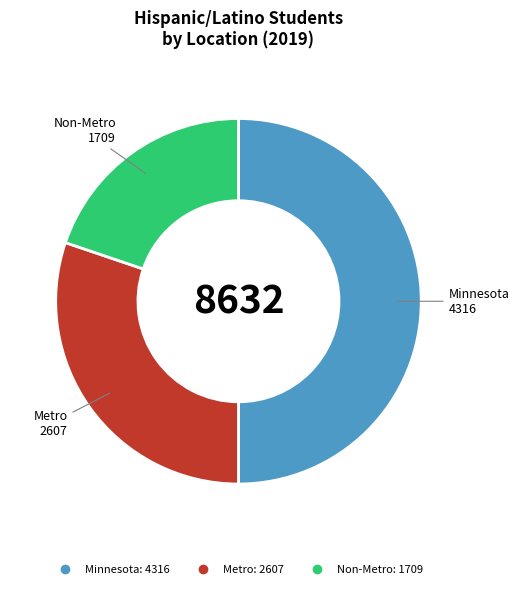

What is the largest slice in the pie chart?

Minnesota